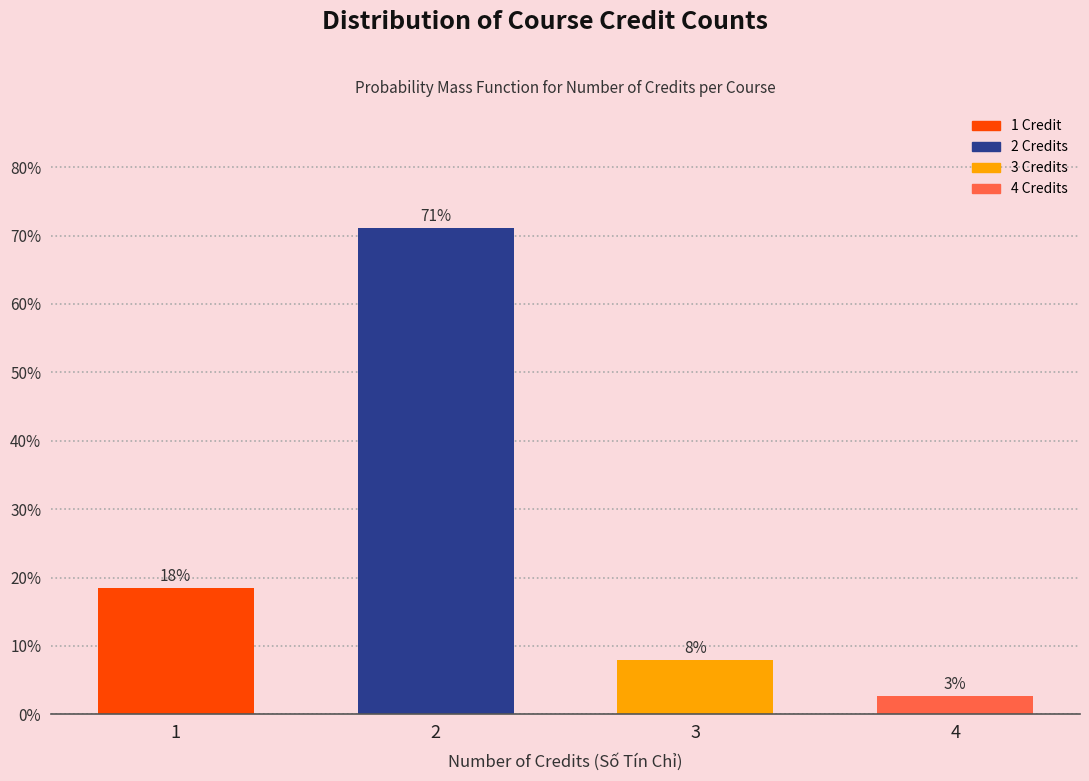

Are the bars horizontal?

No